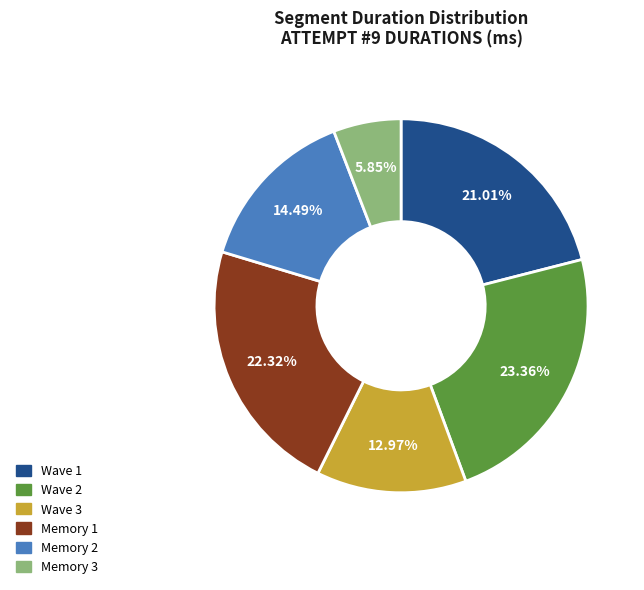

Rank the categories by value from highest to lowest.

Wave 2, Memory 1, Wave 1, Memory 2, Wave 3, Memory 3